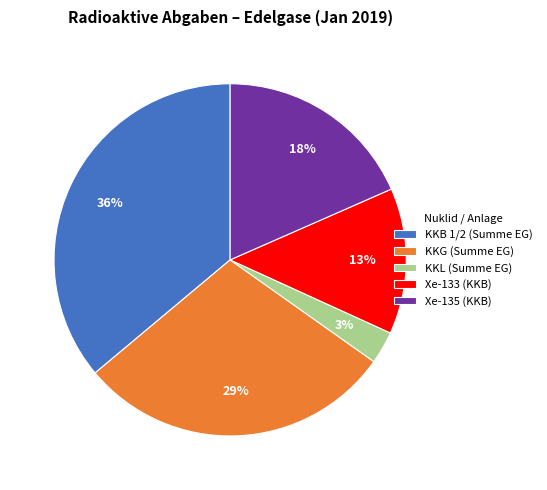

To the nearest percent, what is the combined percentage of Xe-135 (KKB) and KKB 1/2 (Summe EG)?

55%